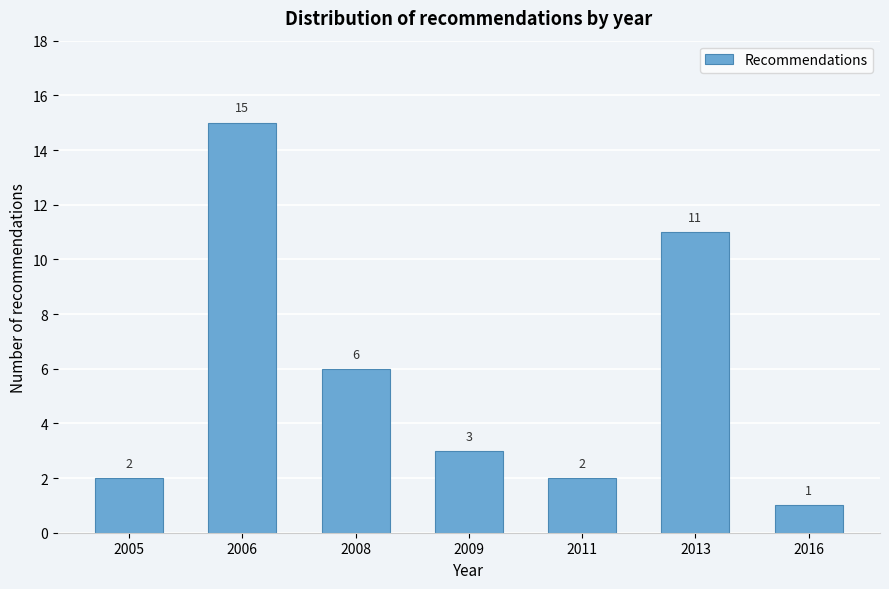

Reading left to right, transcribe all the data shown in this chart.

2005=2	2006=15	2008=6	2009=3	2011=2	2013=11	2016=1